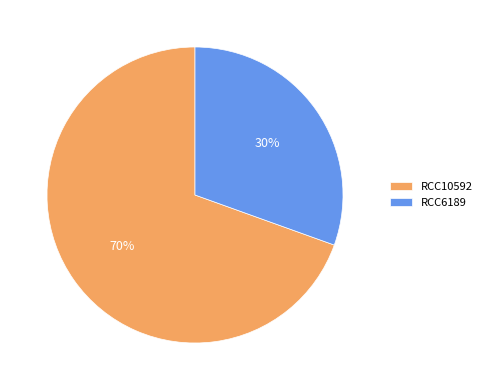

Combined, do RCC6189 and RCC10592 account for over 50%?

Yes